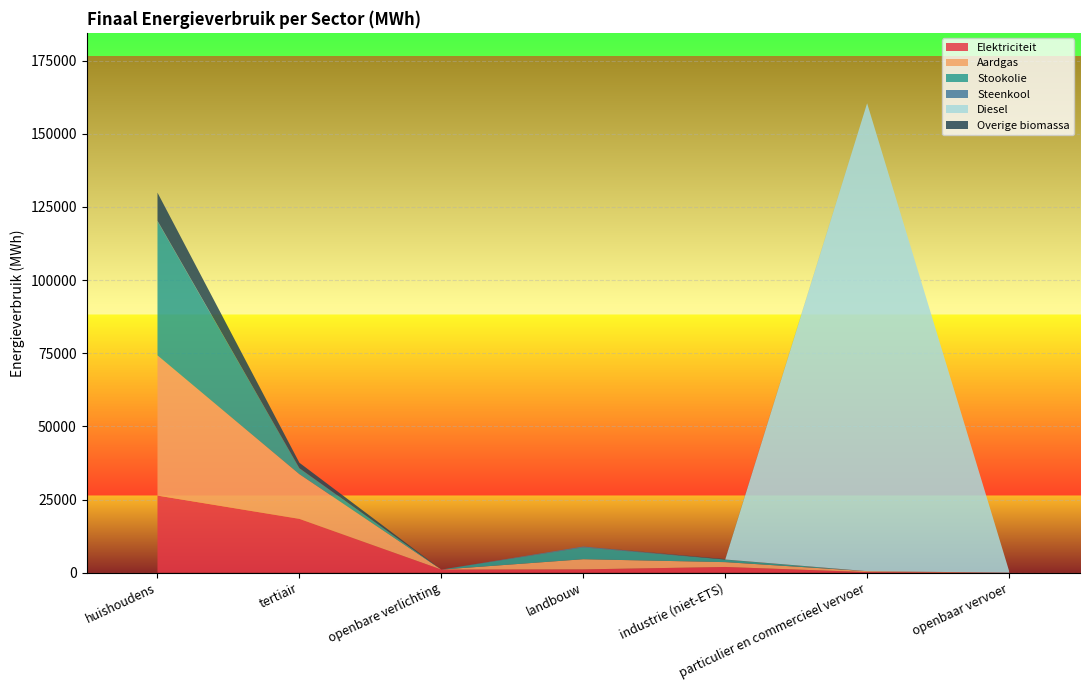

Reading left to right, transcribe all the data shown in this chart.

Elektriciteit: huishoudens=26355.6	tertiair=18393.2	openbare verlichting=1069.9	landbouw=1138.8	industrie (niet-ETS)=1961.2	particulier en commercieel vervoer=207.5	openbaar vervoer=8.9
Aardgas: huishoudens=47910.2	tertiair=15259.9	openbare verlichting=0.0	landbouw=3468.5	industrie (niet-ETS)=1653.0	particulier en commercieel vervoer=316.5	openbaar vervoer=0.0
Stookolie: huishoudens=45832.0	tertiair=2051.1	openbare verlichting=0.0	landbouw=4024.7	industrie (niet-ETS)=878.8	particulier en commercieel vervoer=0.0	openbaar vervoer=0.0
Steenkool: huishoudens=183.1	tertiair=0.0	openbare verlichting=0.0	landbouw=313.8	industrie (niet-ETS)=21.1	particulier en commercieel vervoer=0.0	openbaar vervoer=0.0
Diesel: huishoudens=0.0	tertiair=0.0	openbare verlichting=0.0	landbouw=0.0	industrie (niet-ETS)=0.0	particulier en commercieel vervoer=159885.1	openbaar vervoer=647.3
Overige biomassa: huishoudens=9583.2	tertiair=1861.7	openbare verlichting=0.0	landbouw=0.0	industrie (niet-ETS)=137.7	particulier en commercieel vervoer=0.0	openbaar vervoer=0.0